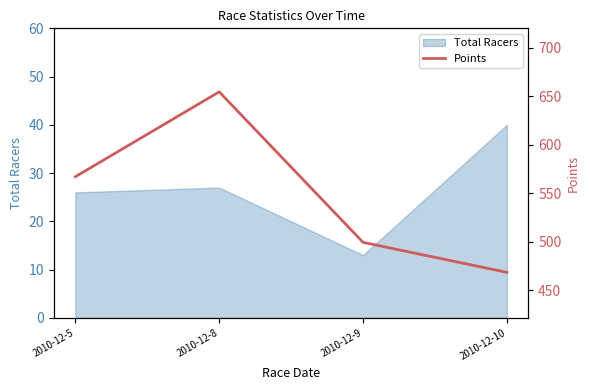

At which label does the data first exceed 567?

2010-12-5